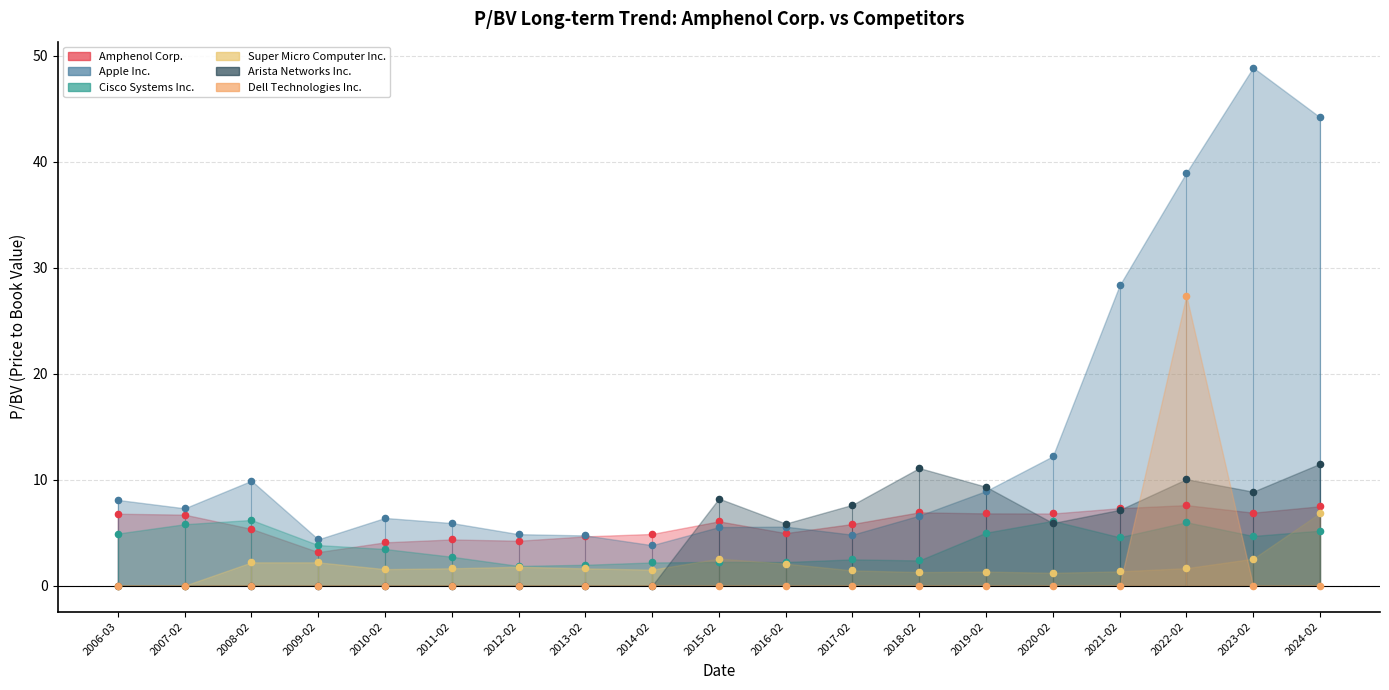

At how many categories does at least one series exceed 41?

2